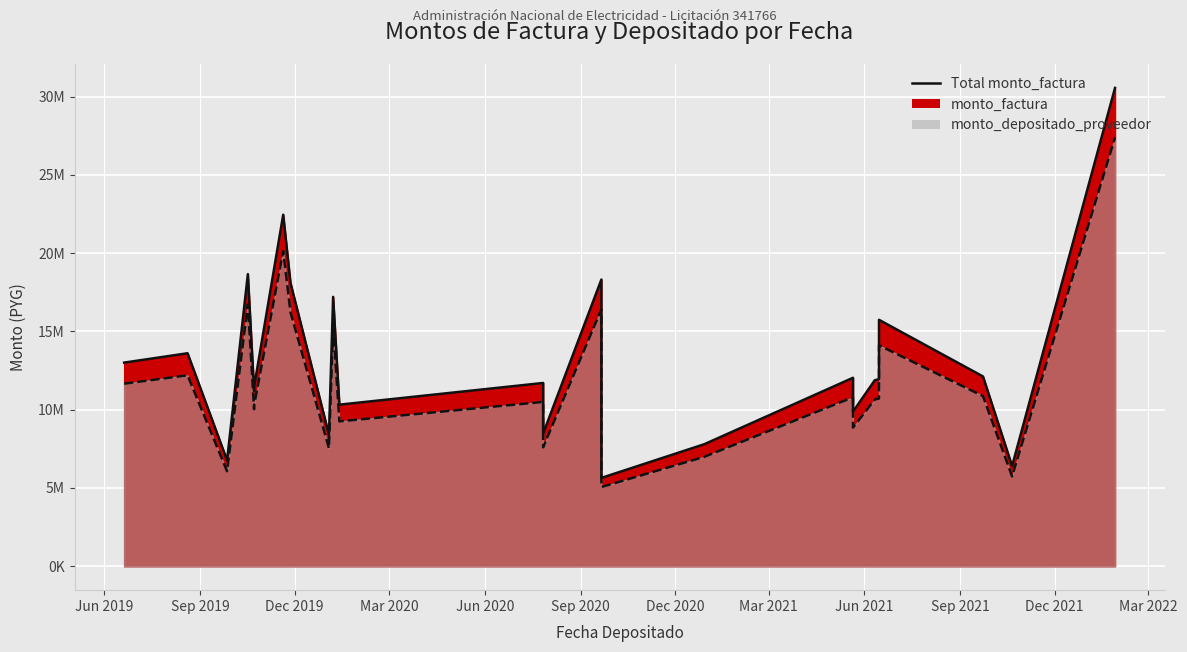

Which has a higher value, 2020-07-27 or 2021-05-21?

2021-05-21